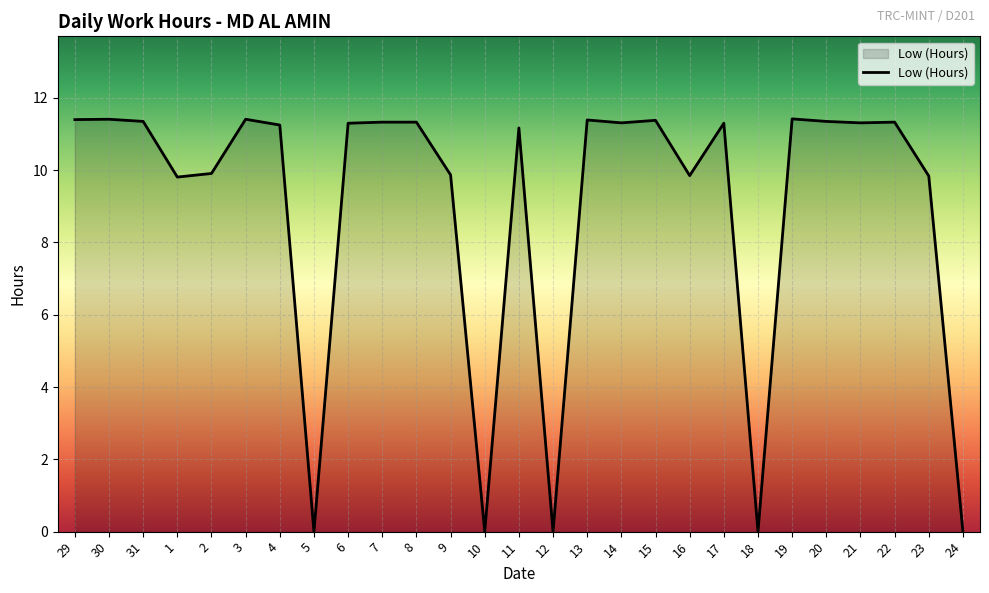

At which label does the data first exceed 11?

29